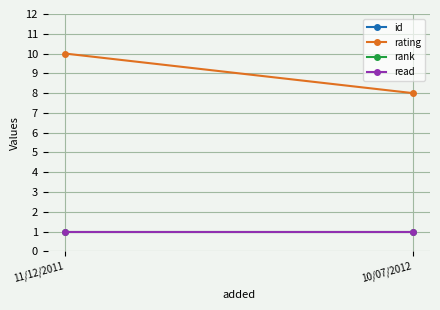

What is the spread (max minus min) of values at 10/07/2012?

712